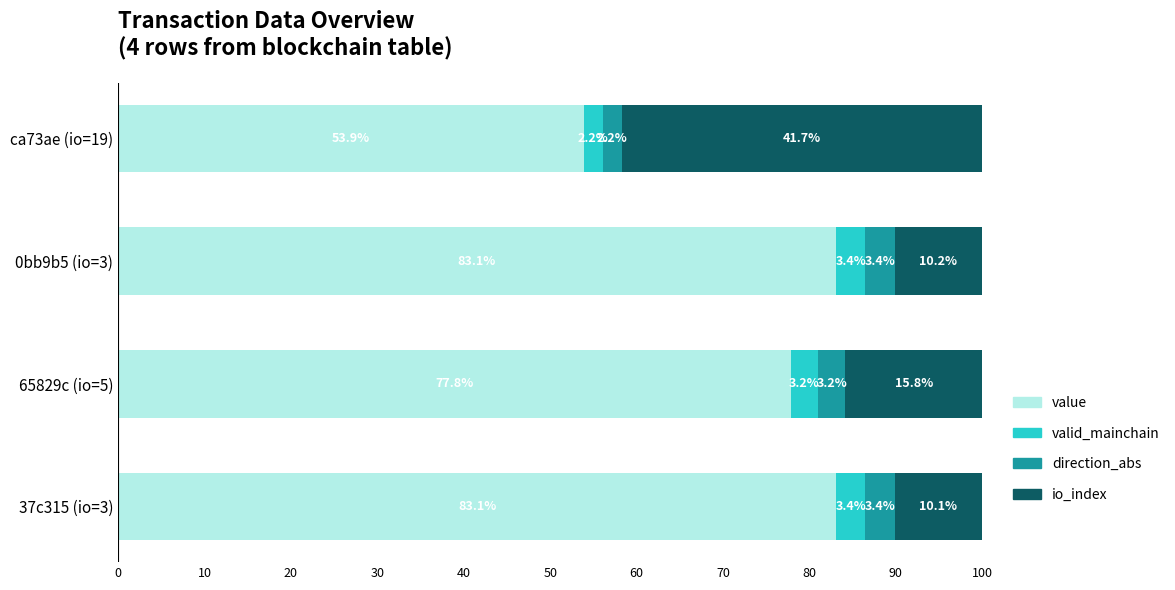

The value of value at ca73ae (io=19) is 53.9. True or false?

True